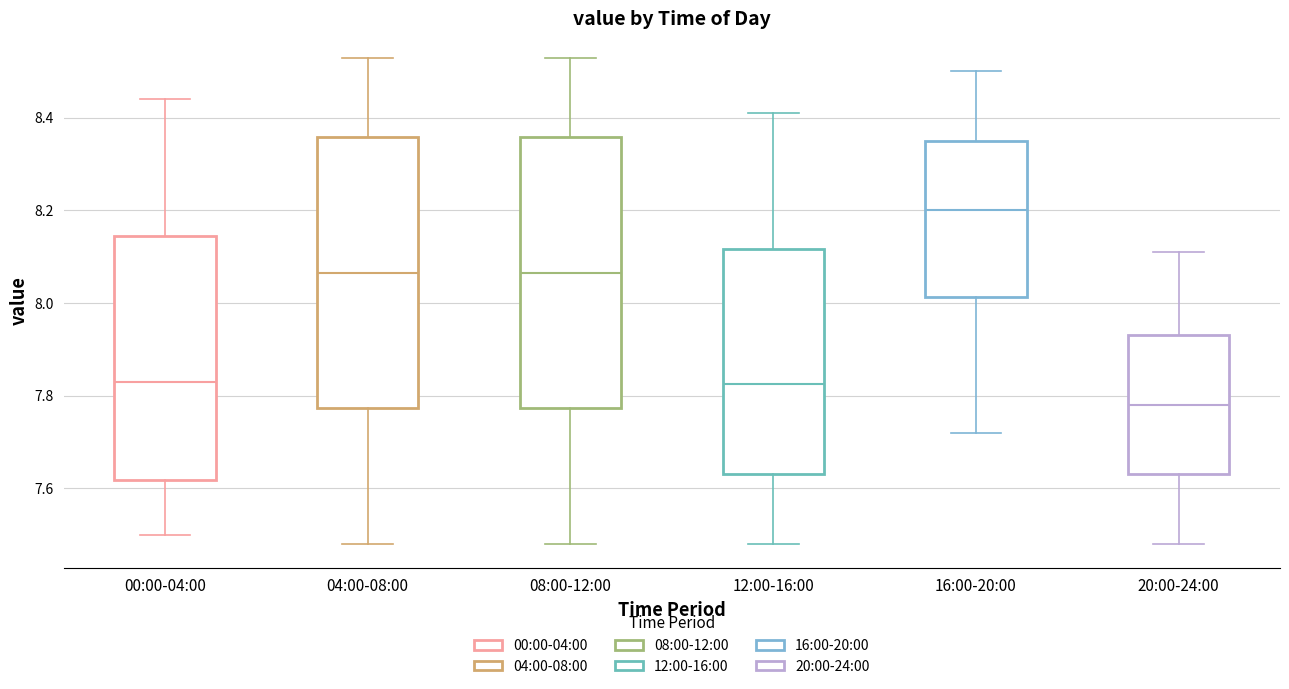

Reading left to right, transcribe this box plot: for each box, give where its median line is, the range the box spans, and where its two whiskers end, as read against the y-axis. The values are not printed on the chart, so give them approximately, as read against the axis.

00:00-04:00: median 7.84, box 7.62 to 8.14, whiskers 7.50 to 8.44
04:00-08:00: median 8.06, box 7.78 to 8.36, whiskers 7.48 to 8.54
08:00-12:00: median 8.06, box 7.78 to 8.36, whiskers 7.48 to 8.54
12:00-16:00: median 7.82, box 7.64 to 8.12, whiskers 7.48 to 8.42
16:00-20:00: median 8.20, box 8.02 to 8.36, whiskers 7.72 to 8.50
20:00-24:00: median 7.78, box 7.64 to 7.94, whiskers 7.48 to 8.12